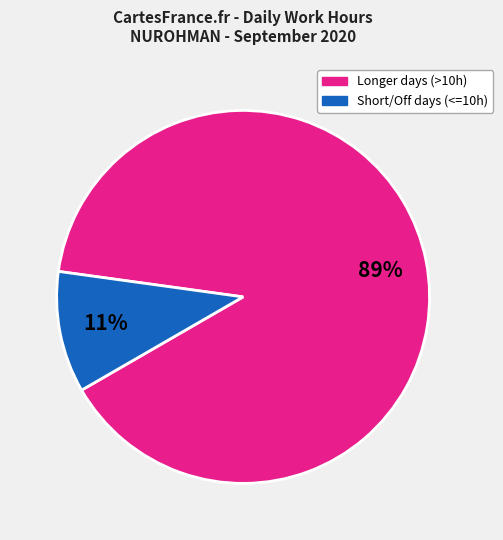

Does any single category account for the majority?

Yes